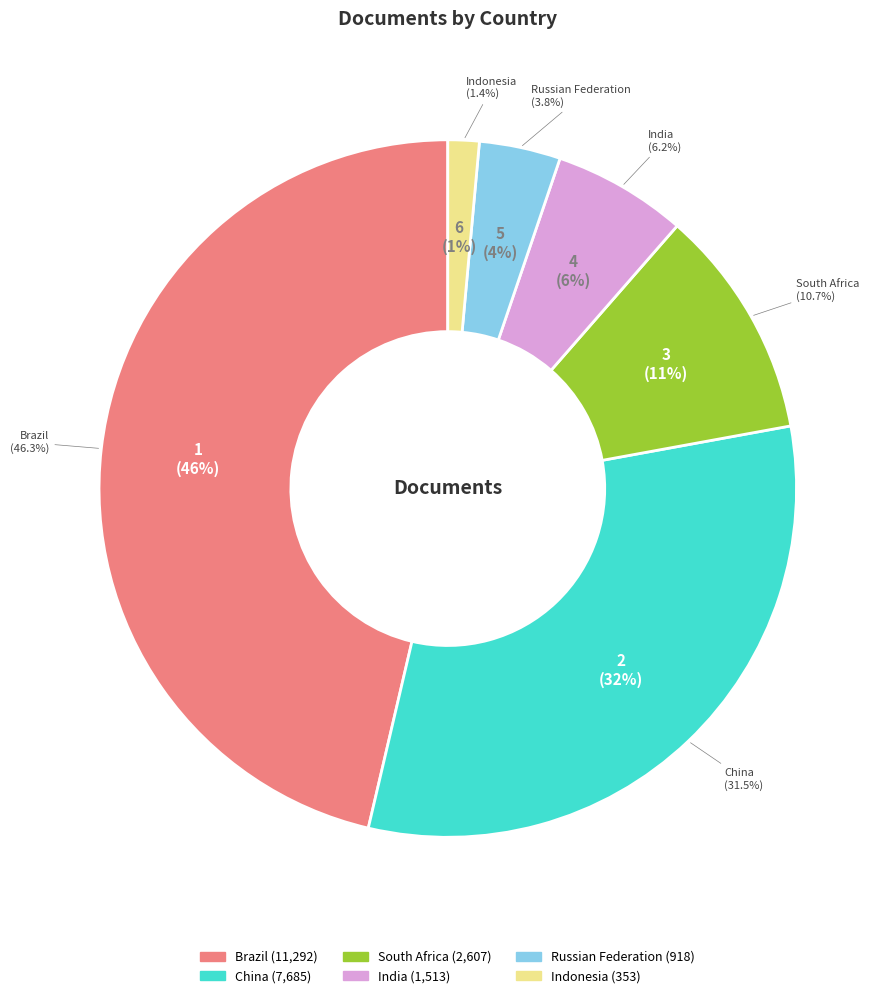

Rank the categories by value from highest to lowest.

Brazil, China, South Africa, India, Russian Federation, Indonesia